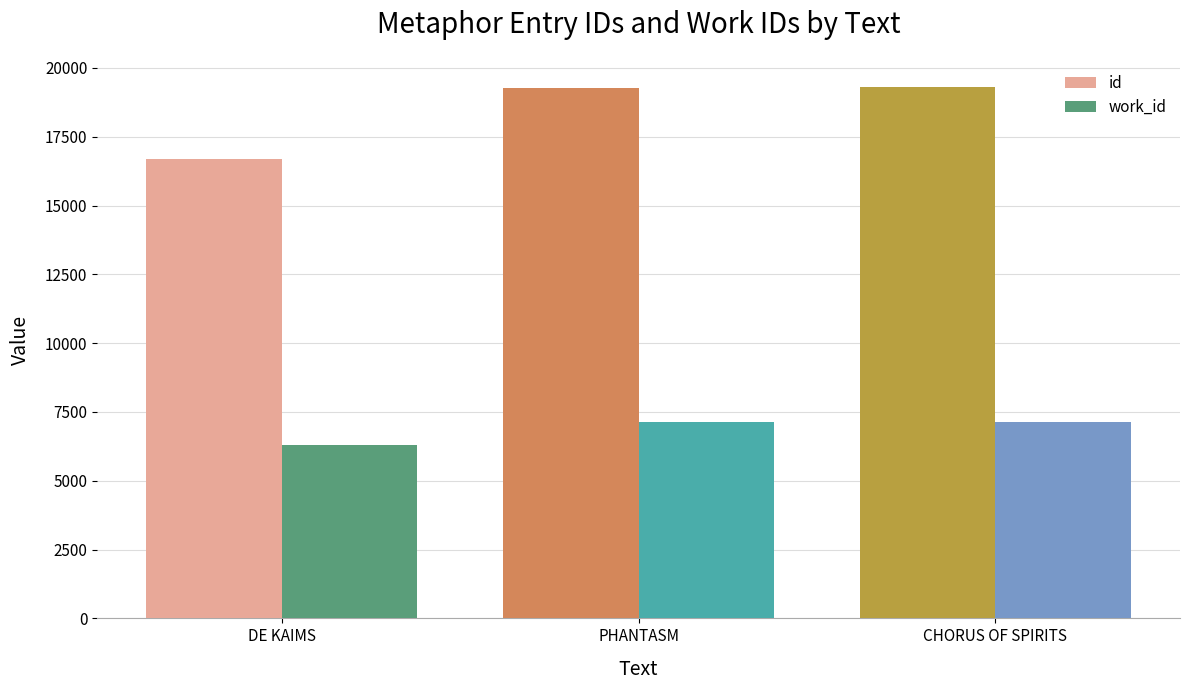

What is the difference between the id values at DE KAIMS and PHANTASM?

2583